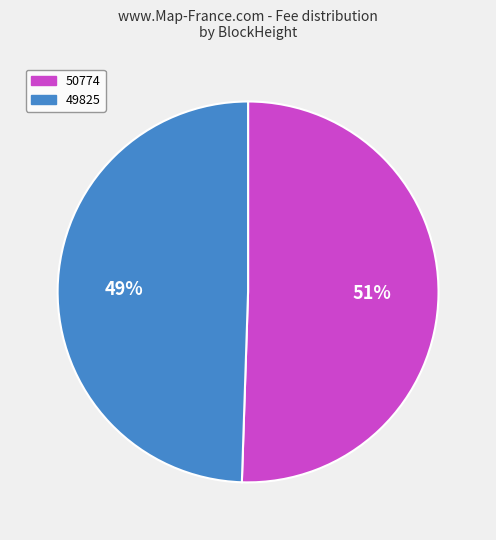

To the nearest percent, what percentage of the pie is 50774?

51%